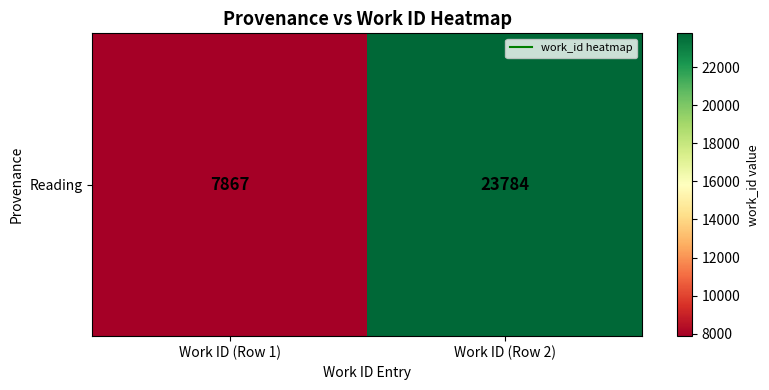

What is the smallest value displayed?

7867